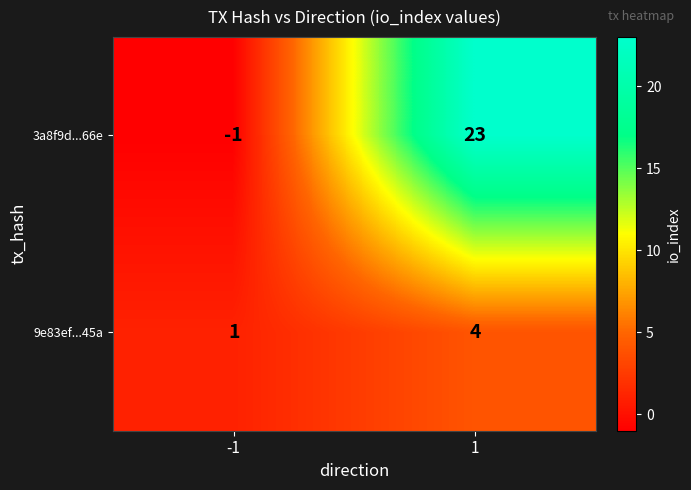

What is the maximum value shown in the chart?

23